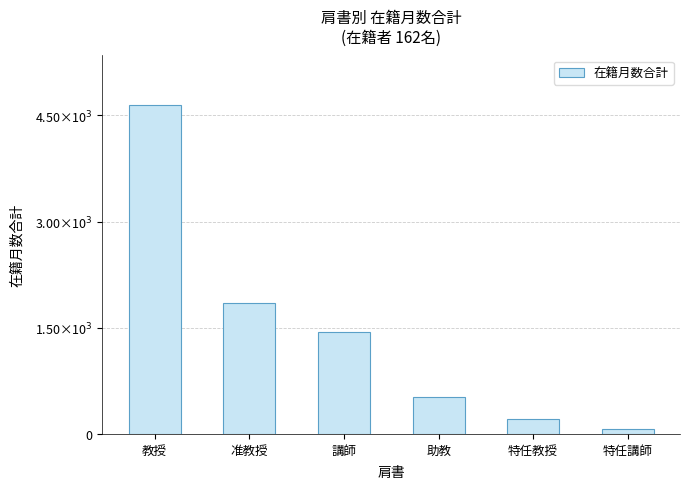

Which category has the lowest value across all series?

特任講師